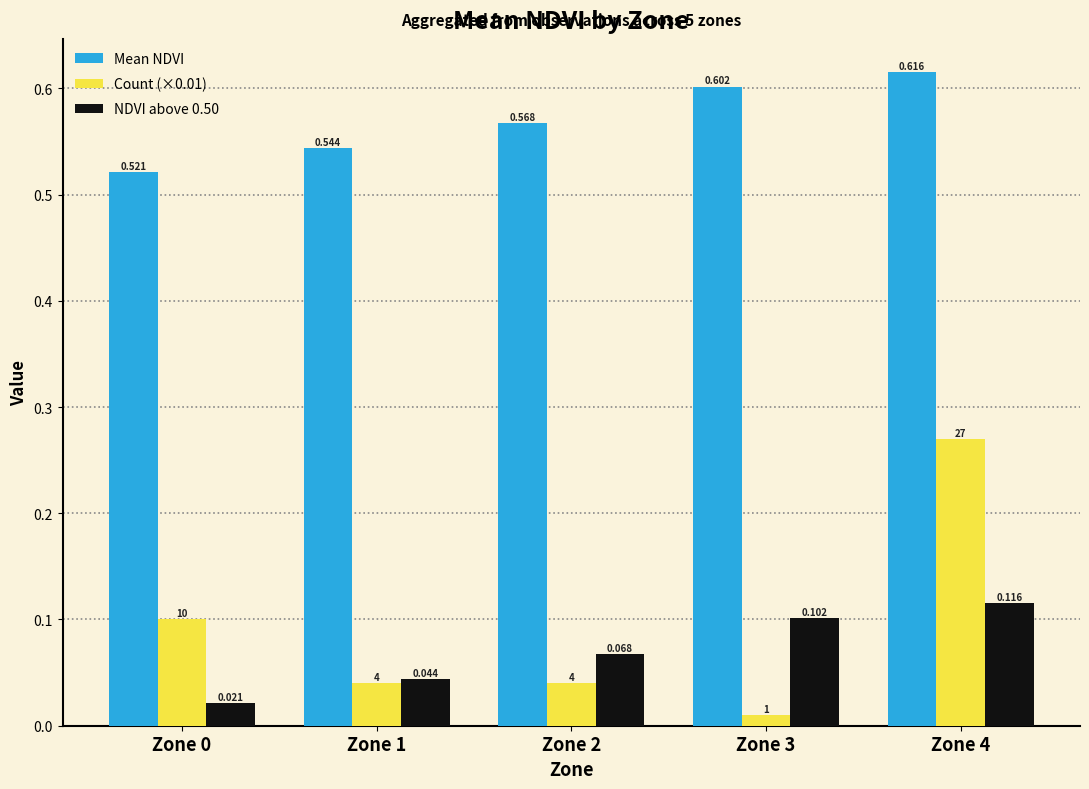

At how many categories does at least one series exceed 0?

5